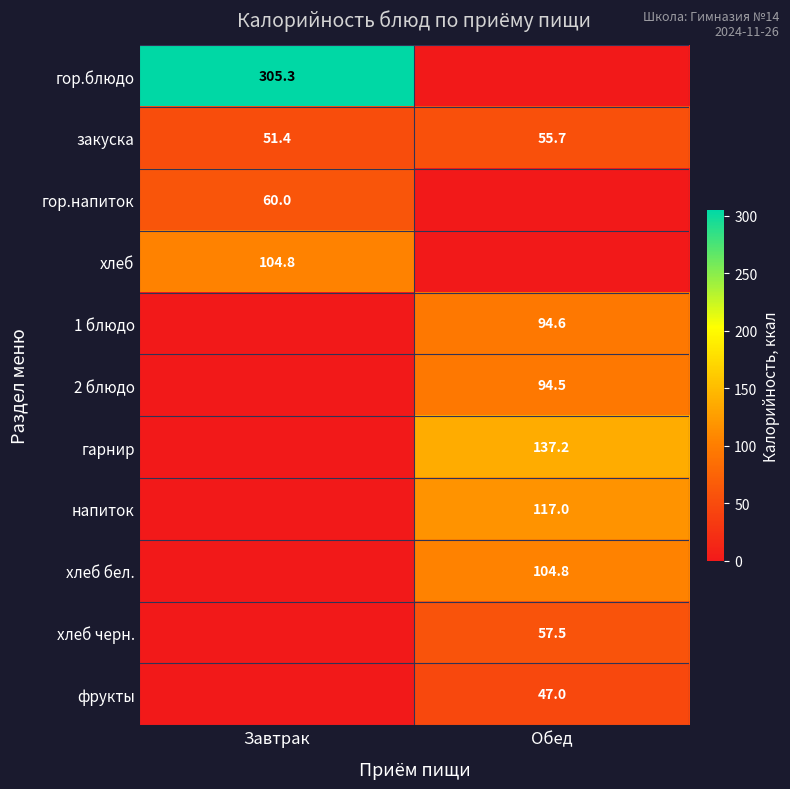

What is the greatest value displayed?

305.3